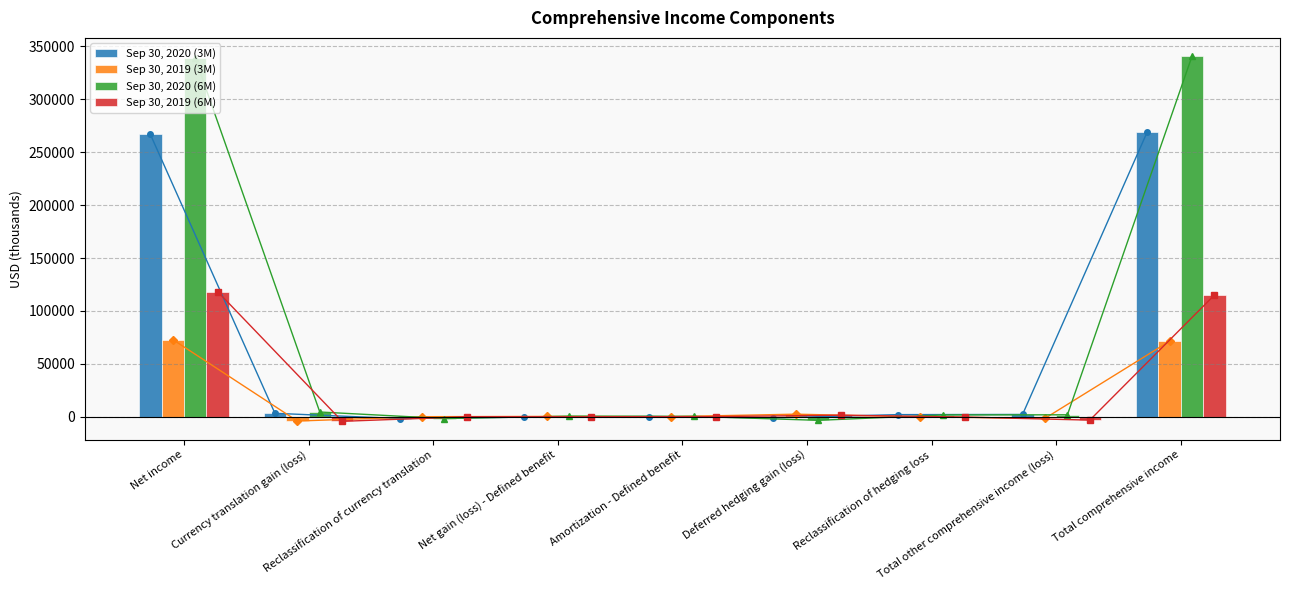

How many positive values does the Sep 30, 2019 (6M) series have?

4